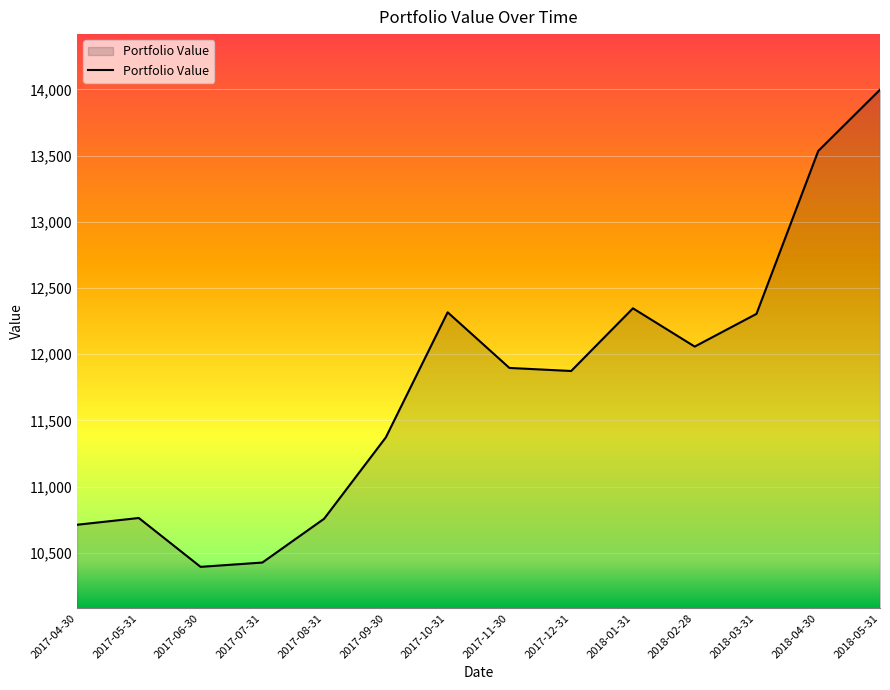

What is the maximum value shown in the chart?

13998.2